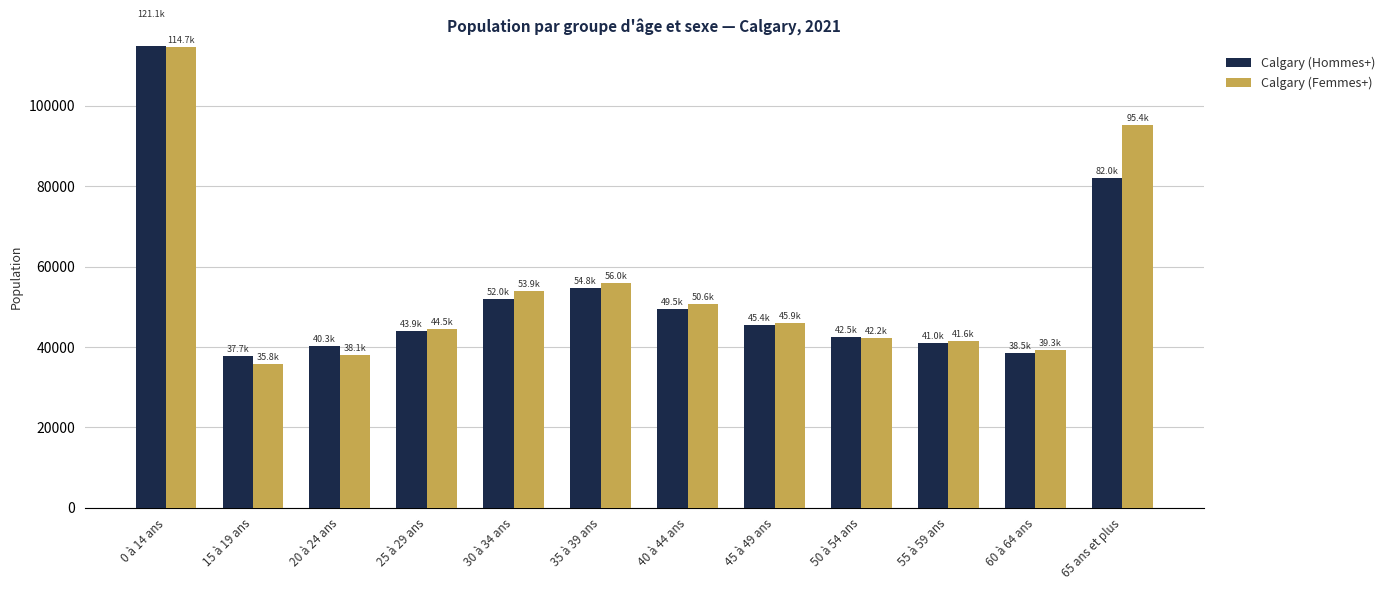

Which category has the lowest value in the Calgary (Hommes+) series?

15 à 19 ans